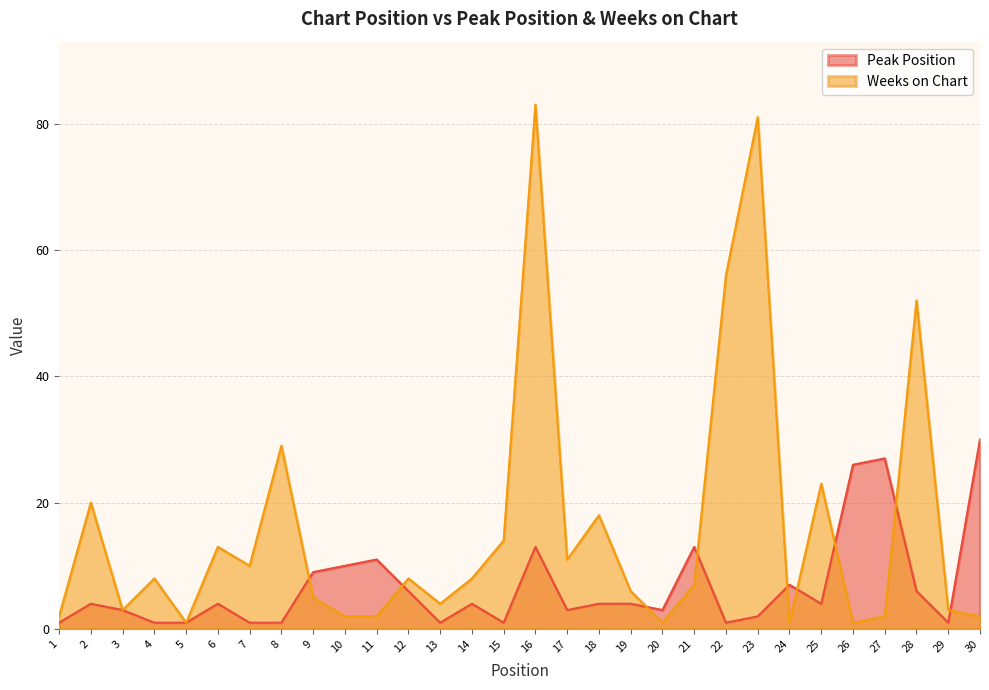

Where do Weeks on Chart and Peak Position first cross each other?

8 and 9